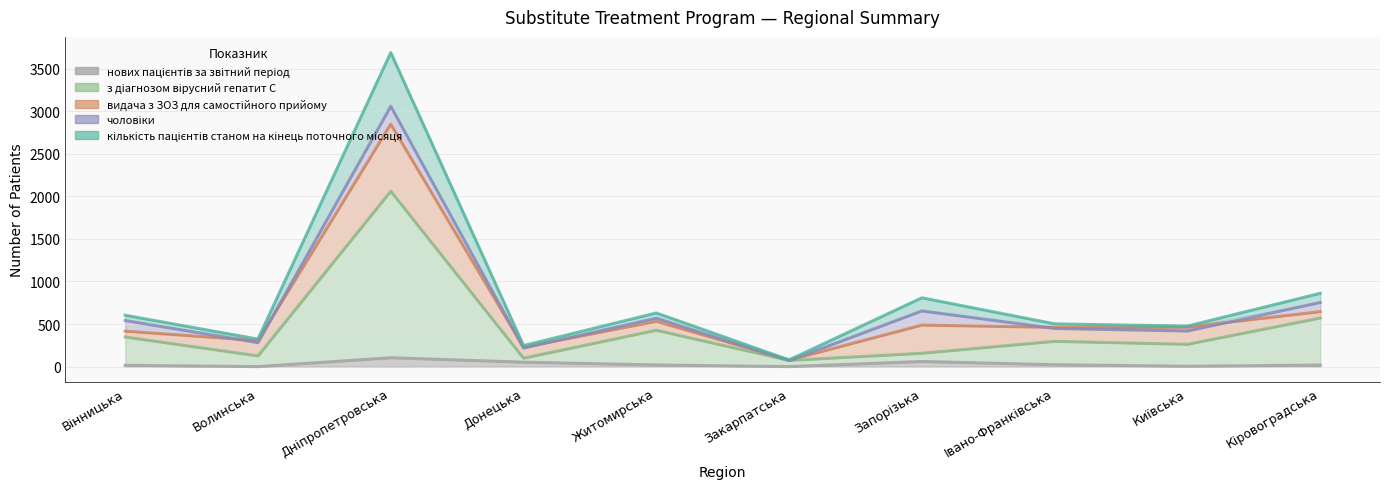

Which category has the lowest value in the кількість пацієнтів станом на кінець поточного місяця series?

Закарпатська